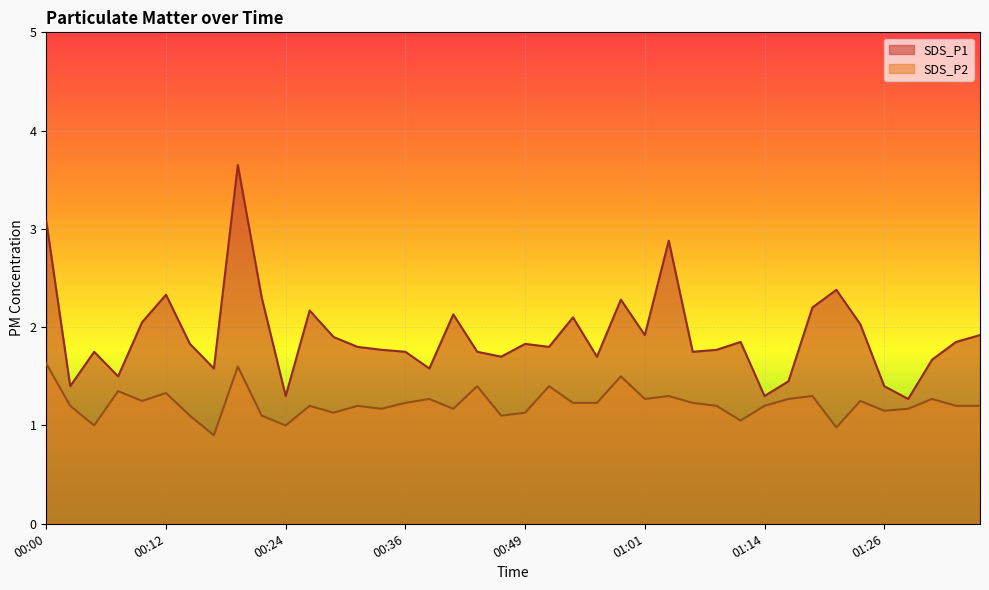

At which label is SDS_P1 closest to 2?

01:23